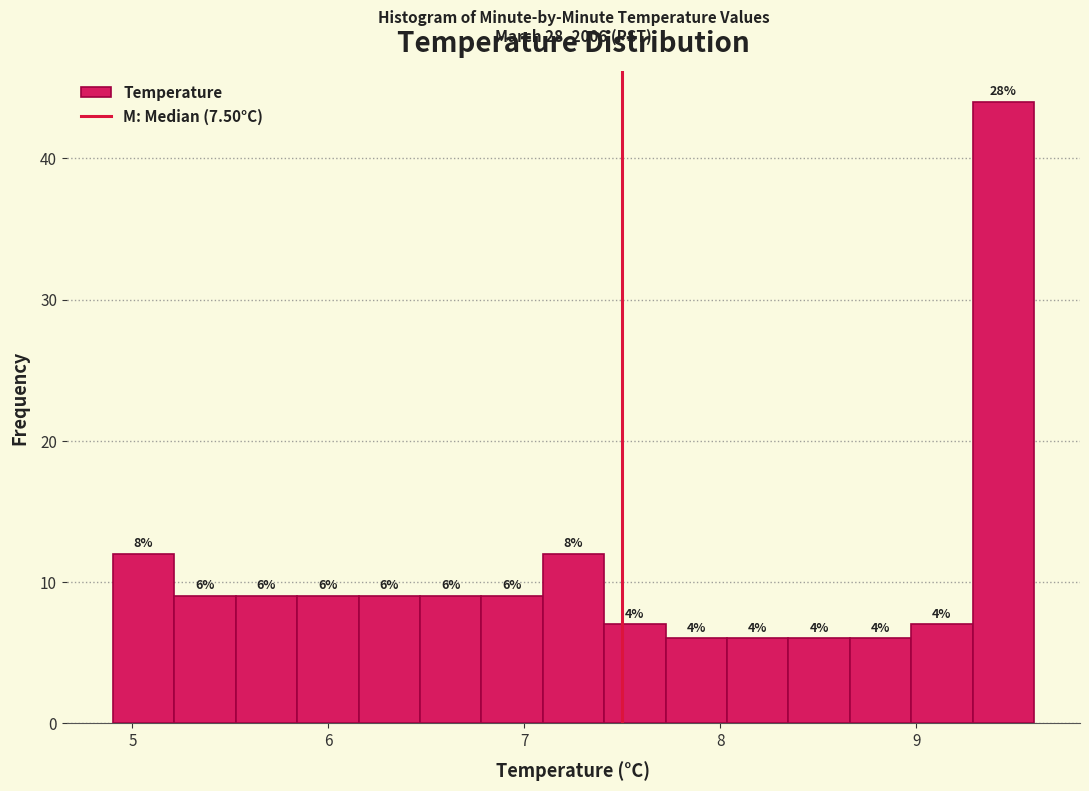

Around what value on the x-axis is the tallest bar? Give the approximate position of its centre, as read against the axis.

9.4